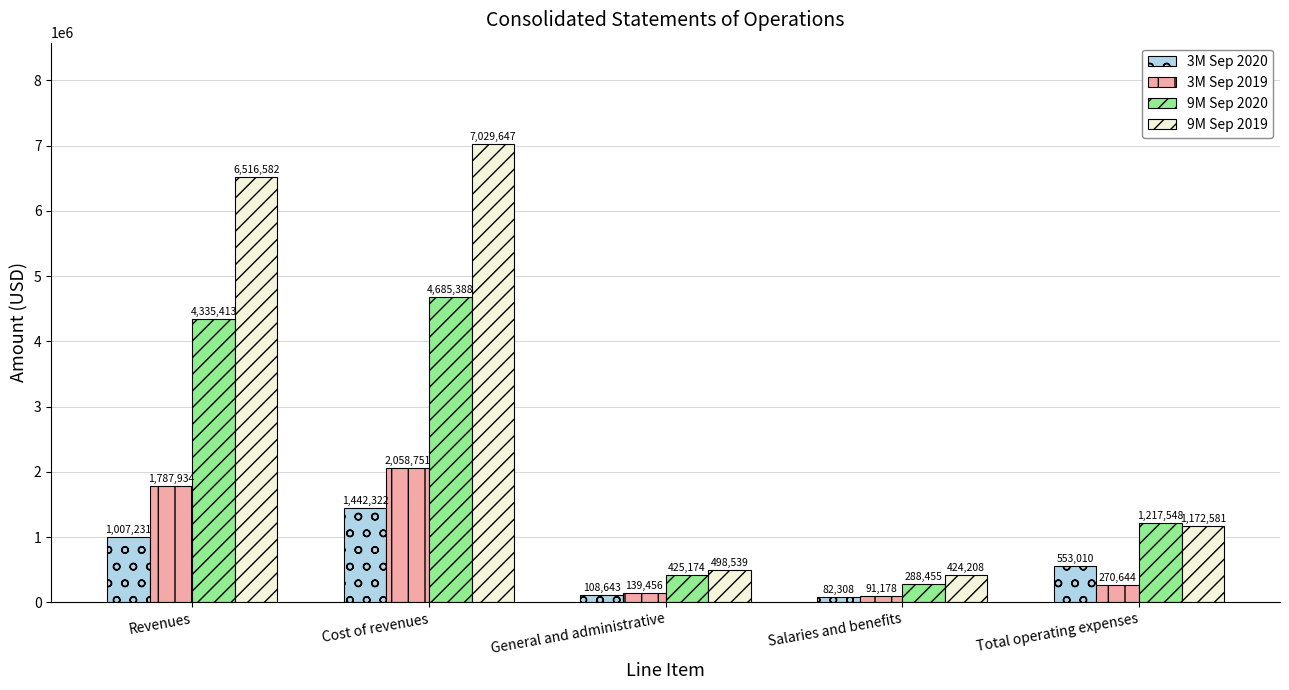

How many bars are there in total?

20